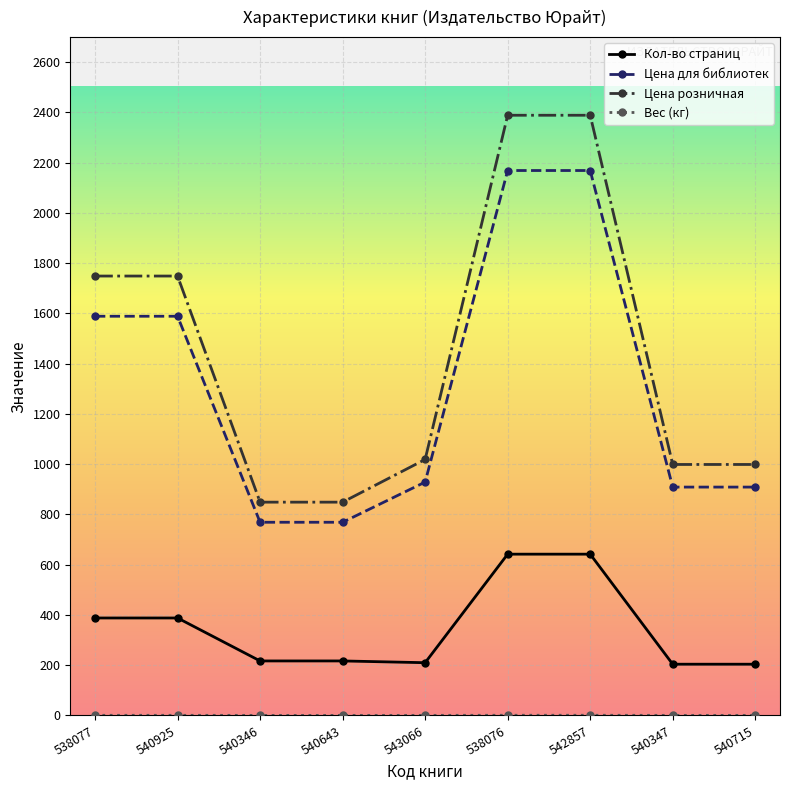

What is the greatest value displayed?

2389.0